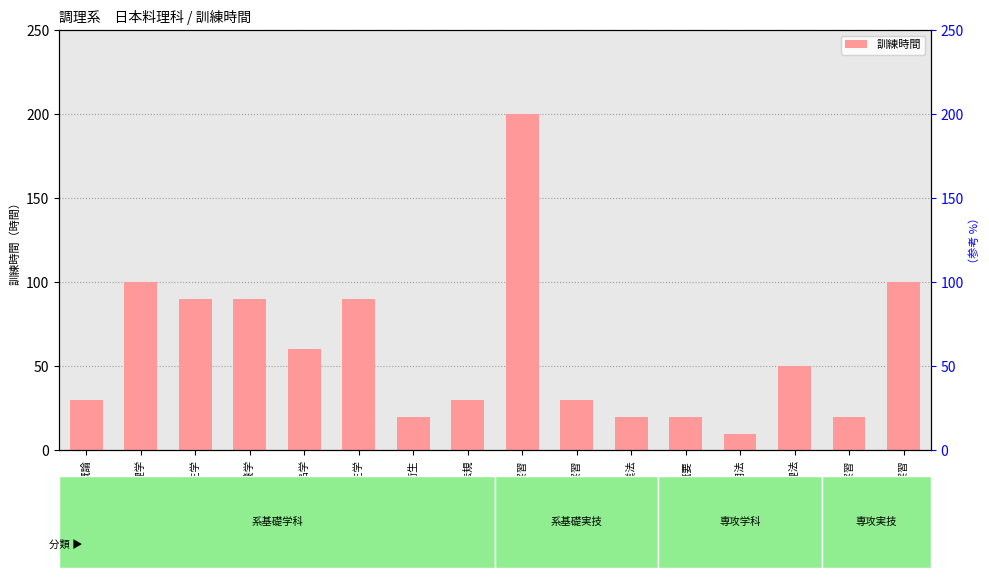

The value at 安全衛生作業法 is 8. True or false?

False